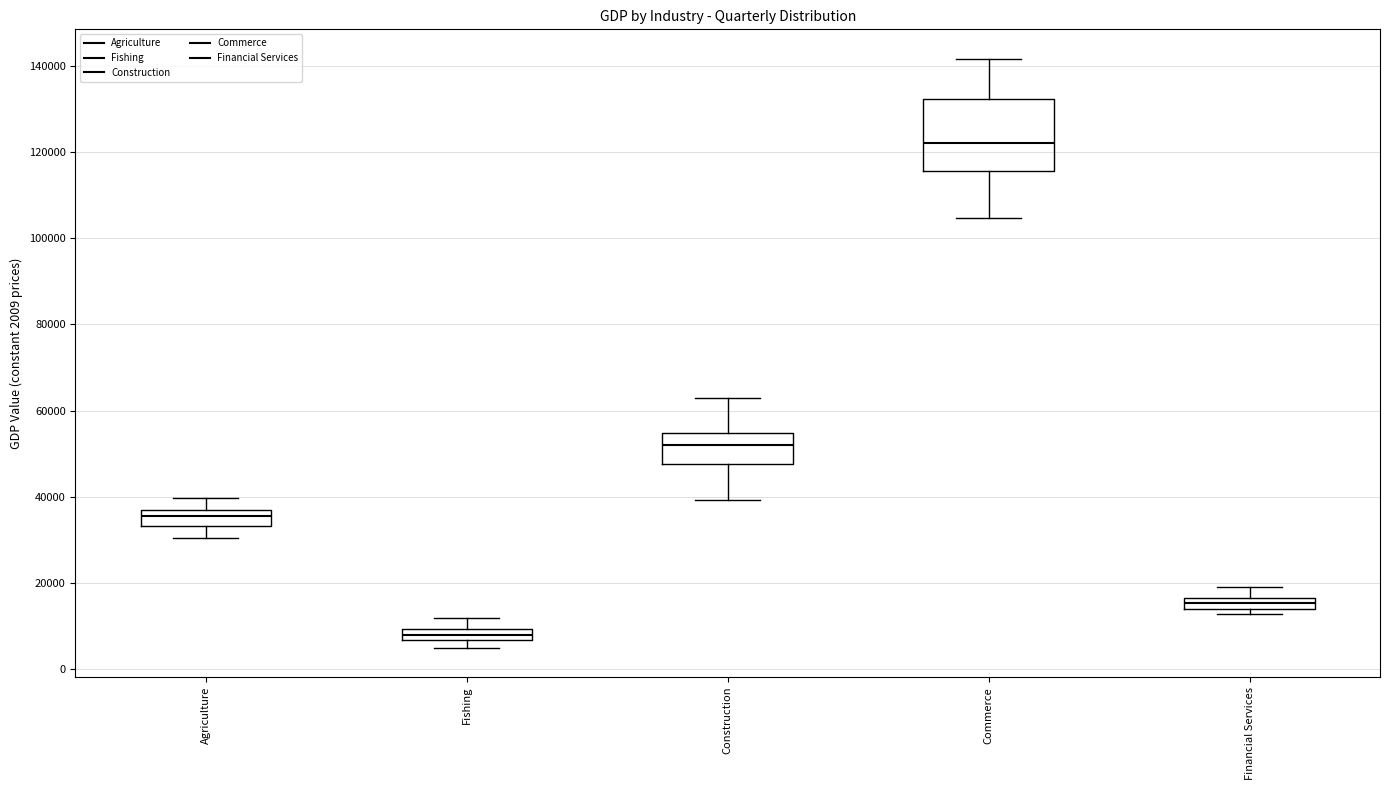

Where is the lower edge of the box for Financial Services on the y-axis? The values are not printed on the chart, so give them approximately, as read against the axis.

14000